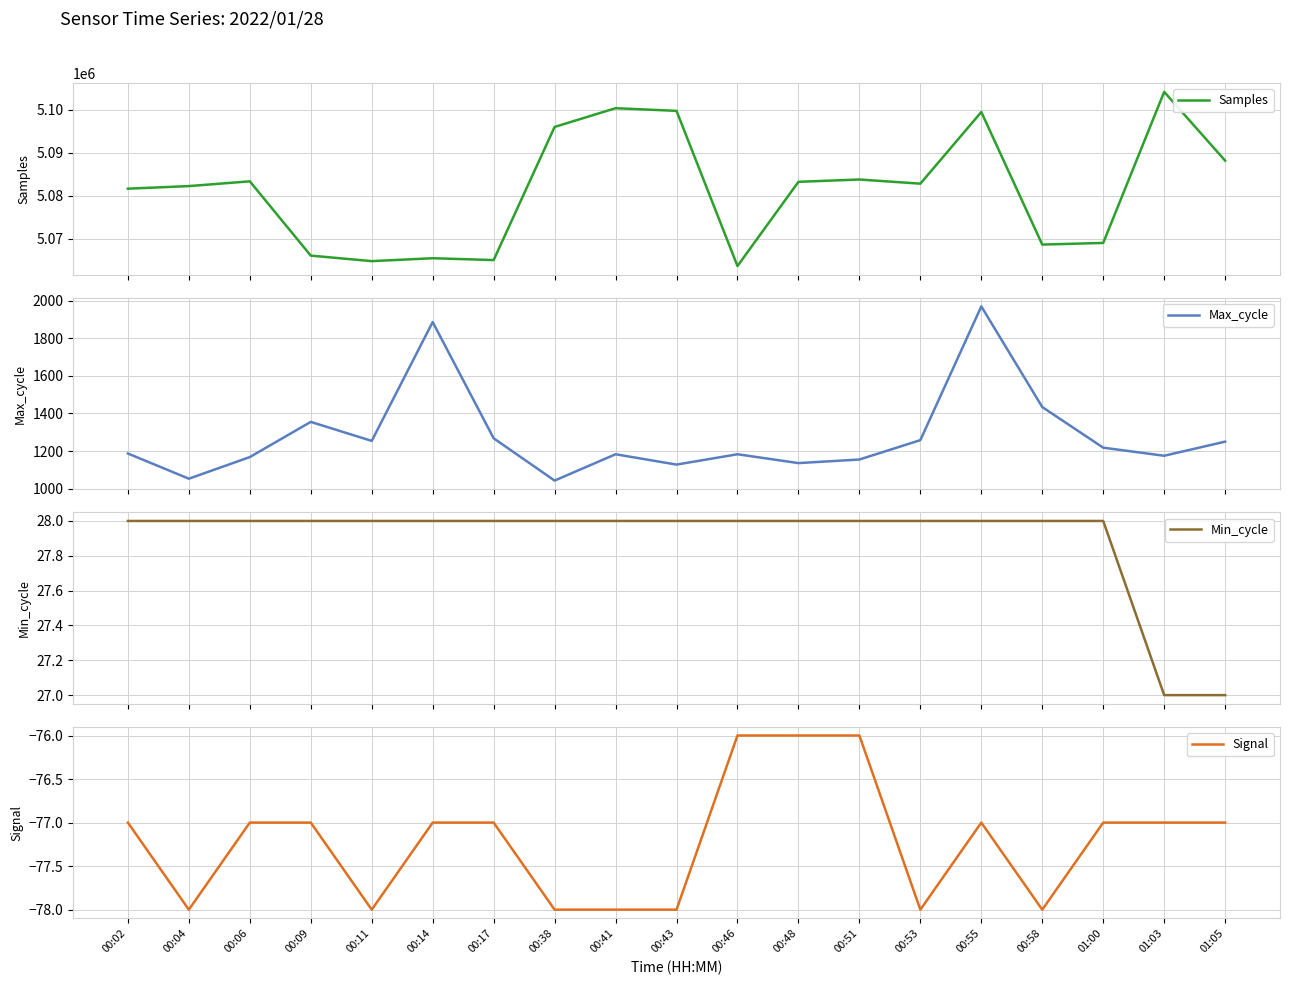

Reading left to right, list all the values displayed in this chart.

Samples: 00:02=5081615	00:04=5082218	00:06=5083327	00:09=5066033	00:11=5064750	00:14=5065427	00:17=5064997	00:38=5095985	00:41=5100348	00:43=5099729	00:46=5063608	00:48=5083212	00:51=5083748	00:53=5082784	00:55=5099459	00:58=5068606	01:00=5068986	01:03=5104148	01:05=5088141
Max_cycle: 00:02=1187	00:04=1053	00:06=1168	00:09=1355	00:11=1254	00:14=1886	00:17=1268	00:38=1043	00:41=1183	00:43=1128	00:46=1183	00:48=1136	00:51=1155	00:53=1258	00:55=1969	00:58=1434	01:00=1218	01:03=1175	01:05=1250
Min_cycle: 00:02=28	00:04=28	00:06=28	00:09=28	00:11=28	00:14=28	00:17=28	00:38=28	00:41=28	00:43=28	00:46=28	00:48=28	00:51=28	00:53=28	00:55=28	00:58=28	01:00=28	01:03=27	01:05=27
Signal: 00:02=-77	00:04=-78	00:06=-77	00:09=-77	00:11=-78	00:14=-77	00:17=-77	00:38=-78	00:41=-78	00:43=-78	00:46=-76	00:48=-76	00:51=-76	00:53=-78	00:55=-77	00:58=-78	01:00=-77	01:03=-77	01:05=-77